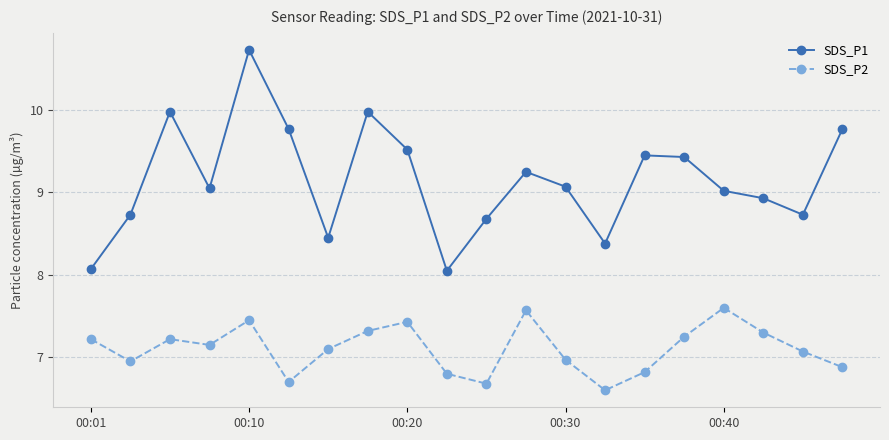

What is the value of the SDS_P2 point at the 15th from the left?

6.8